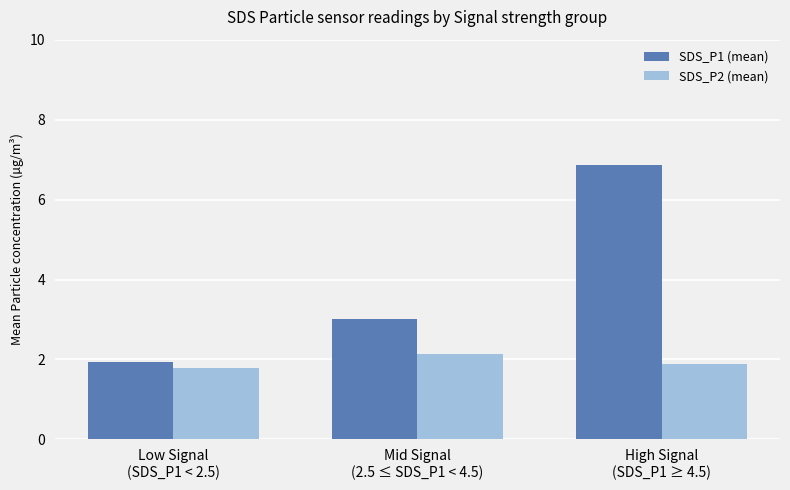

Between Low Signal
(SDS_P1 < 2.5) and Mid Signal
(2.5 ≤ SDS_P1 < 4.5), which series saw the biggest shift?

SDS_P1 (mean)